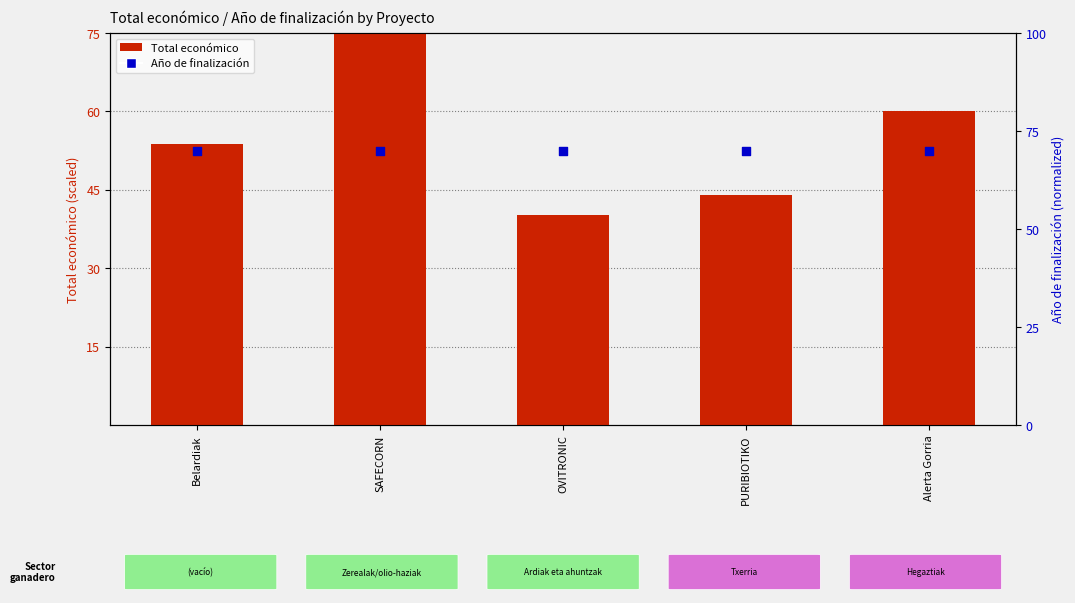

What is the total value across all series at SAFECORN?

145.0